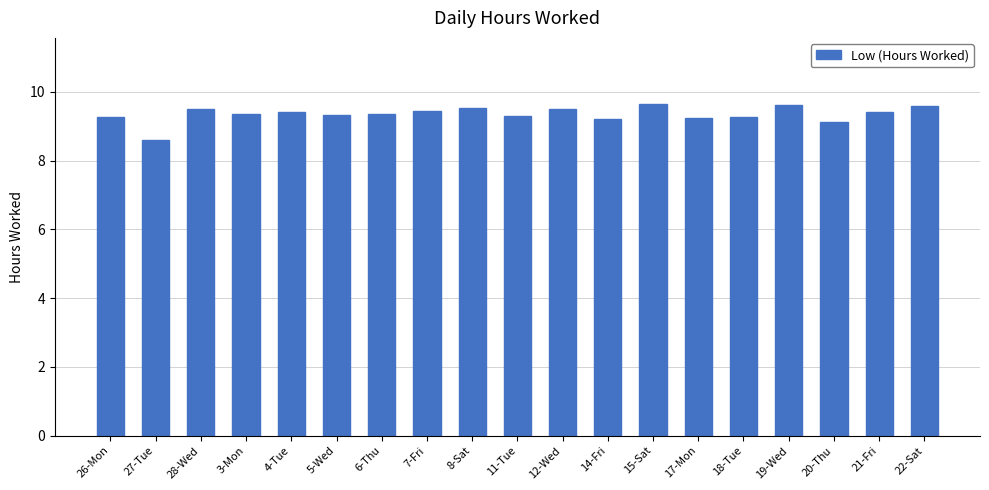

At which label is the value closest to 9?

20-Thu